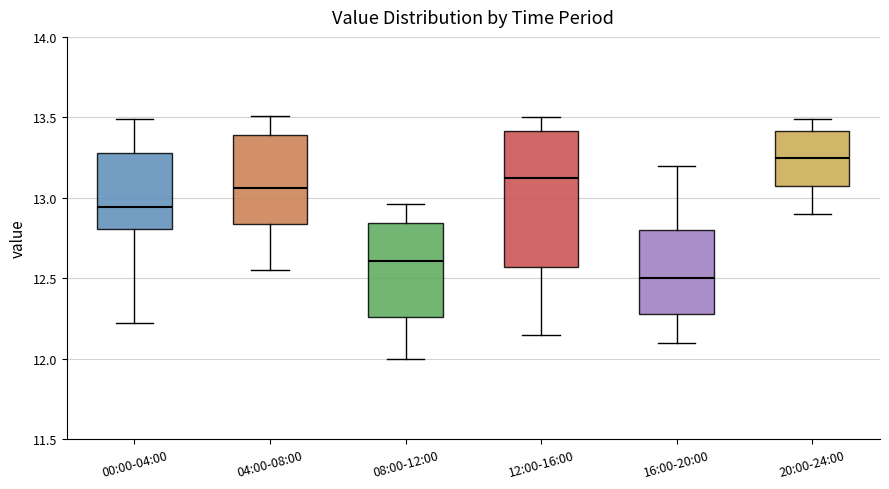

Comparing the boxes themselves (not the whiskers), which one is the tallest?

12:00-16:00